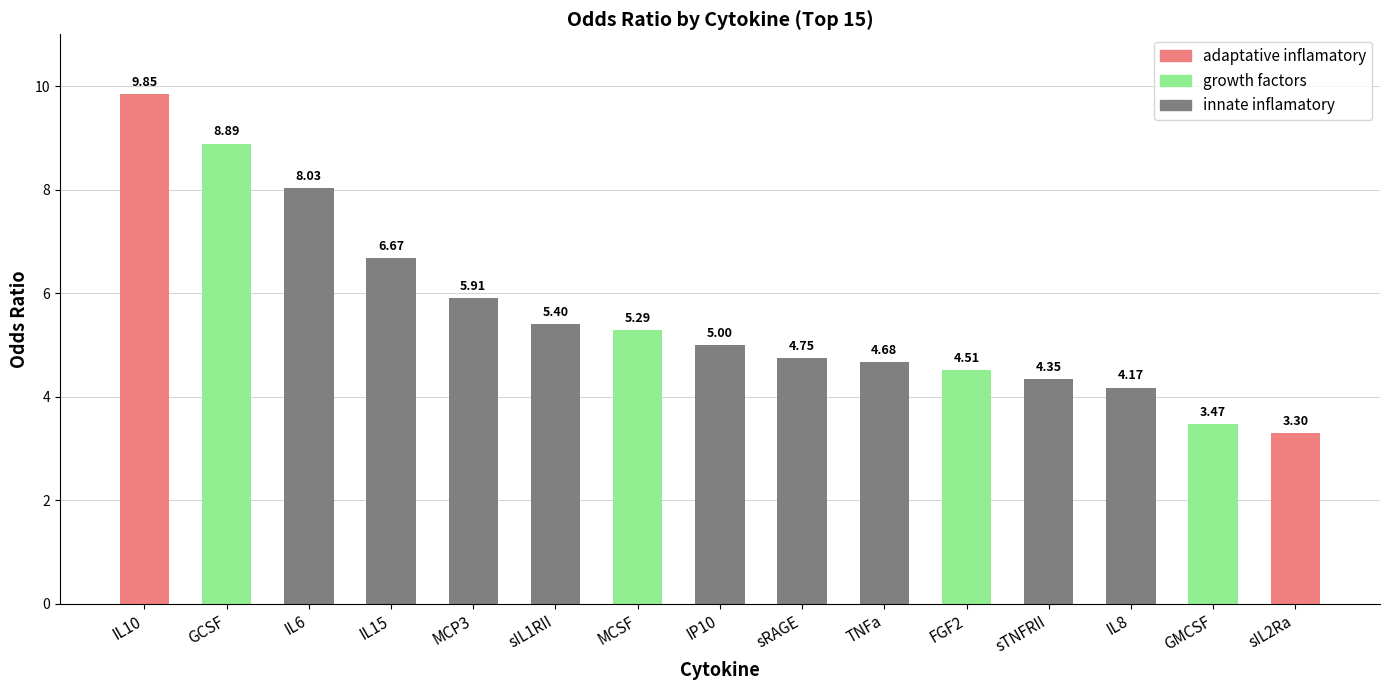

How many series are shown in this chart?

1